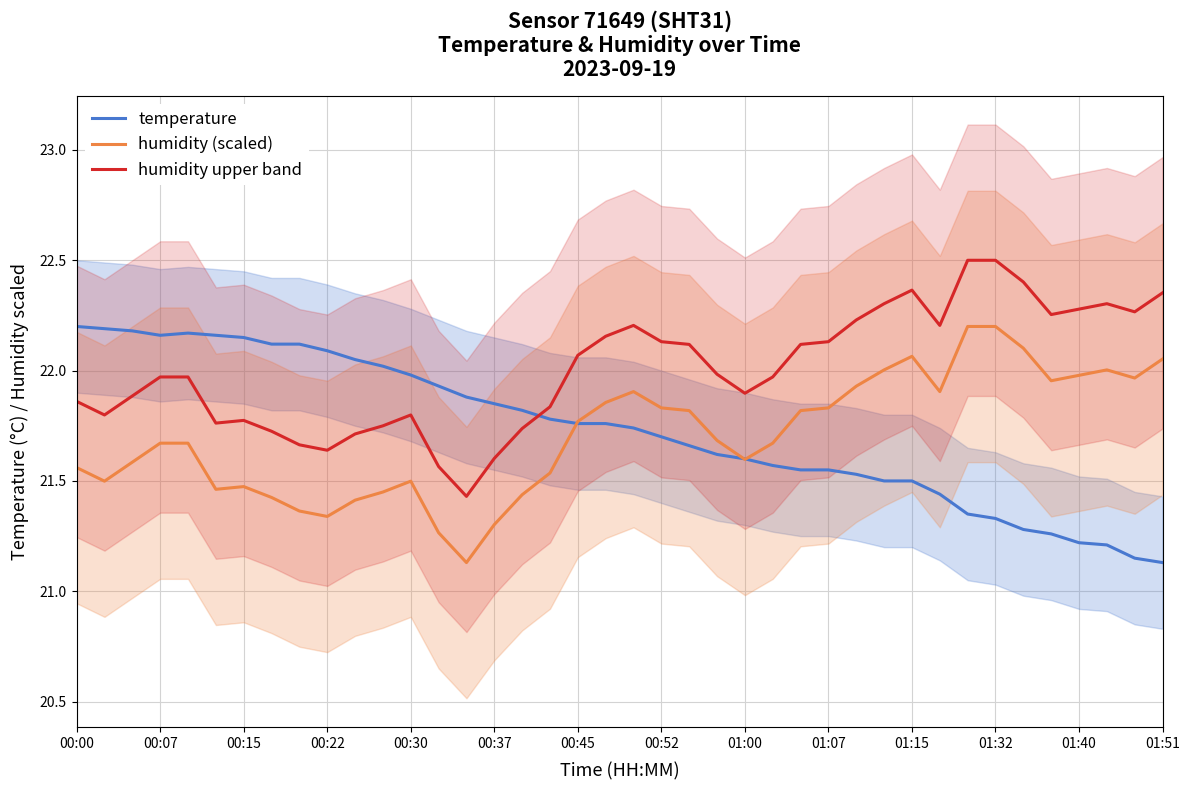

Count the number of categories in the chart.

40